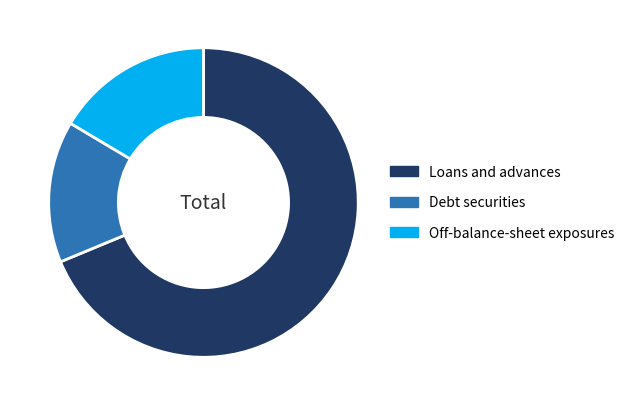

Which category has the smallest portion of the pie?

Debt securities